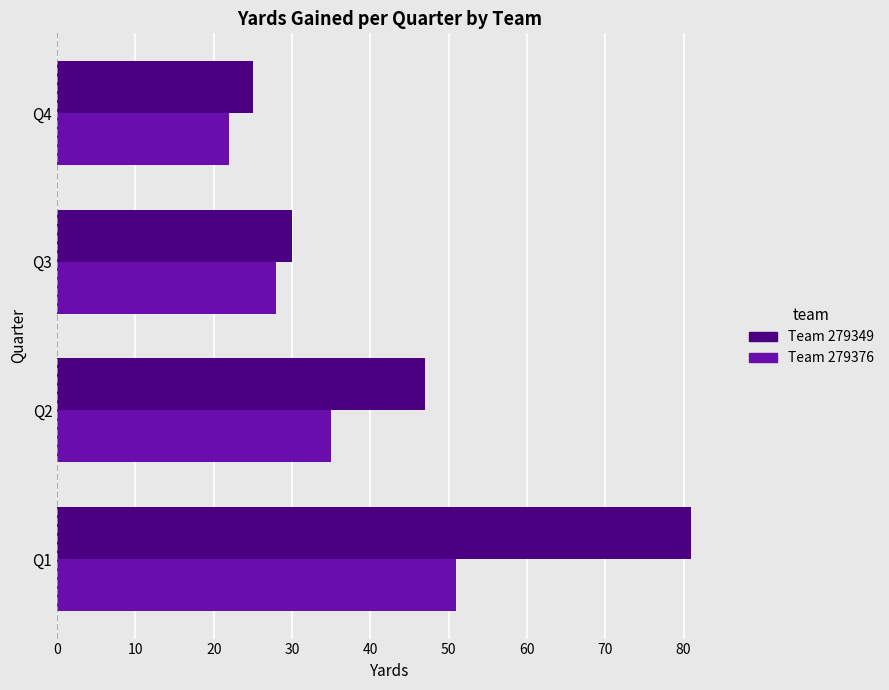

What is the maximum value shown in the chart?

81